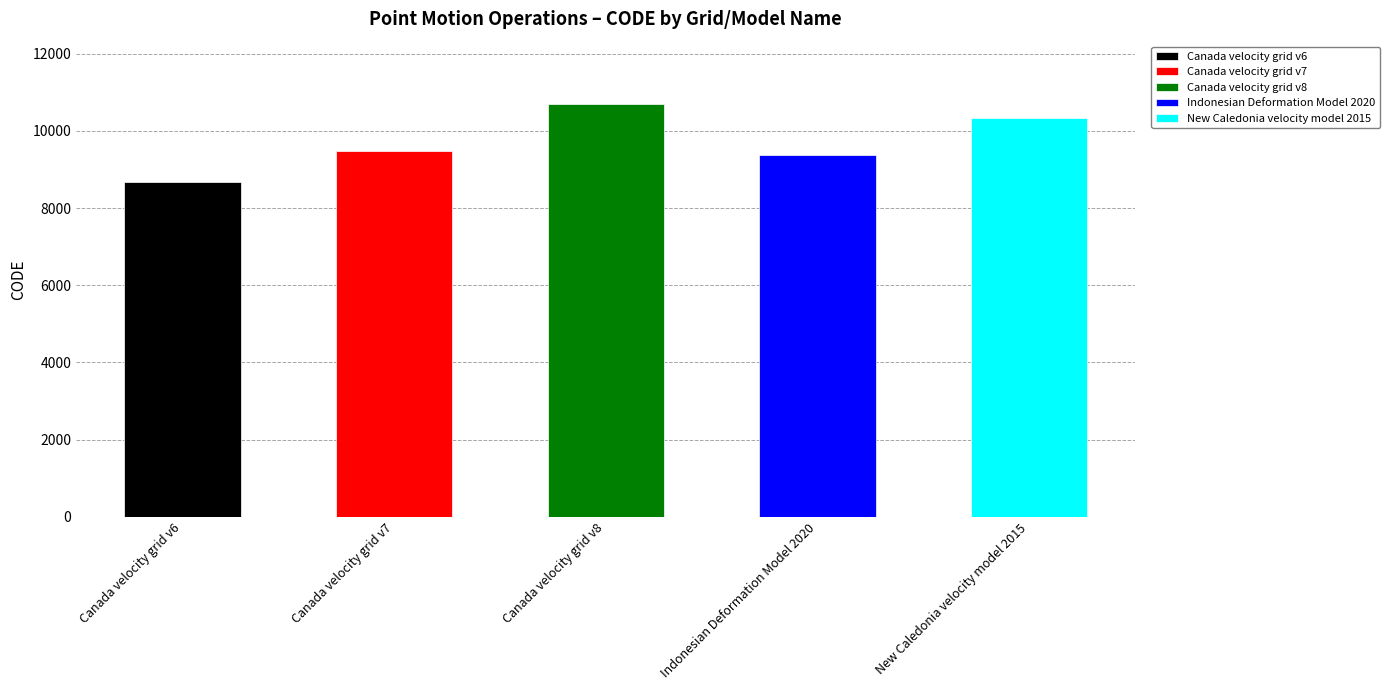

Which has a higher value, Indonesian Deformation Model 2020 or Canada velocity grid v7?

Canada velocity grid v7